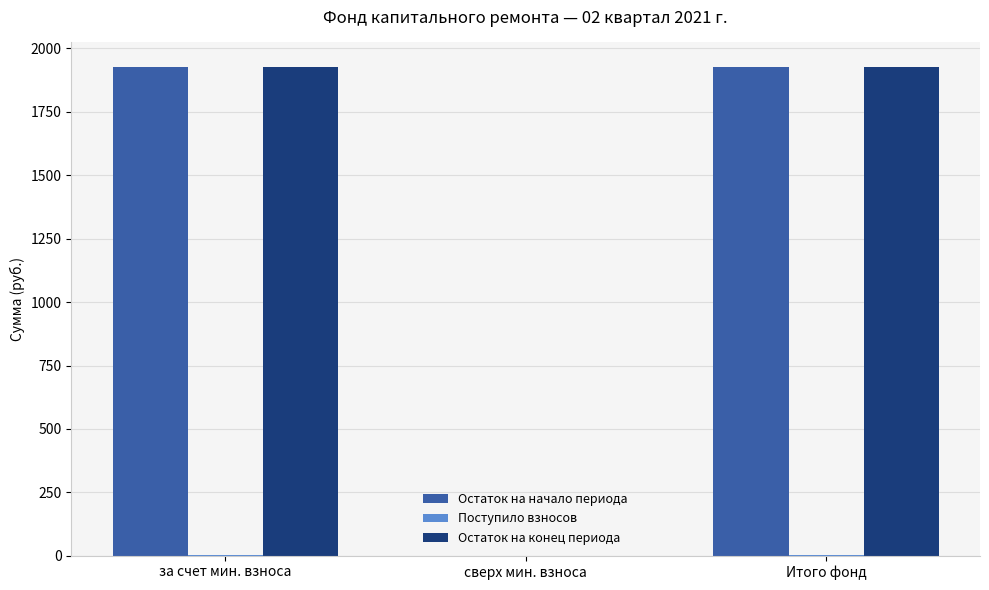

True or false: Остаток на конец периода has a value of 0.0 at сверх мин. взноса.

True